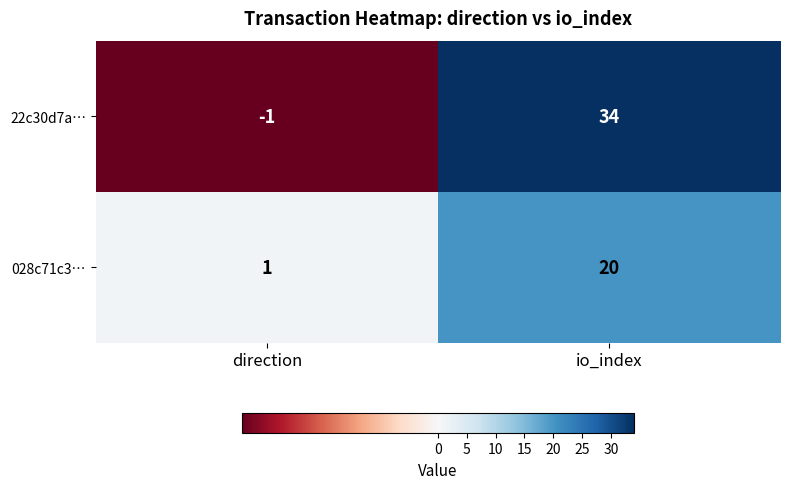

The 22c30d7a… series shows 0 at direction. True or false?

False